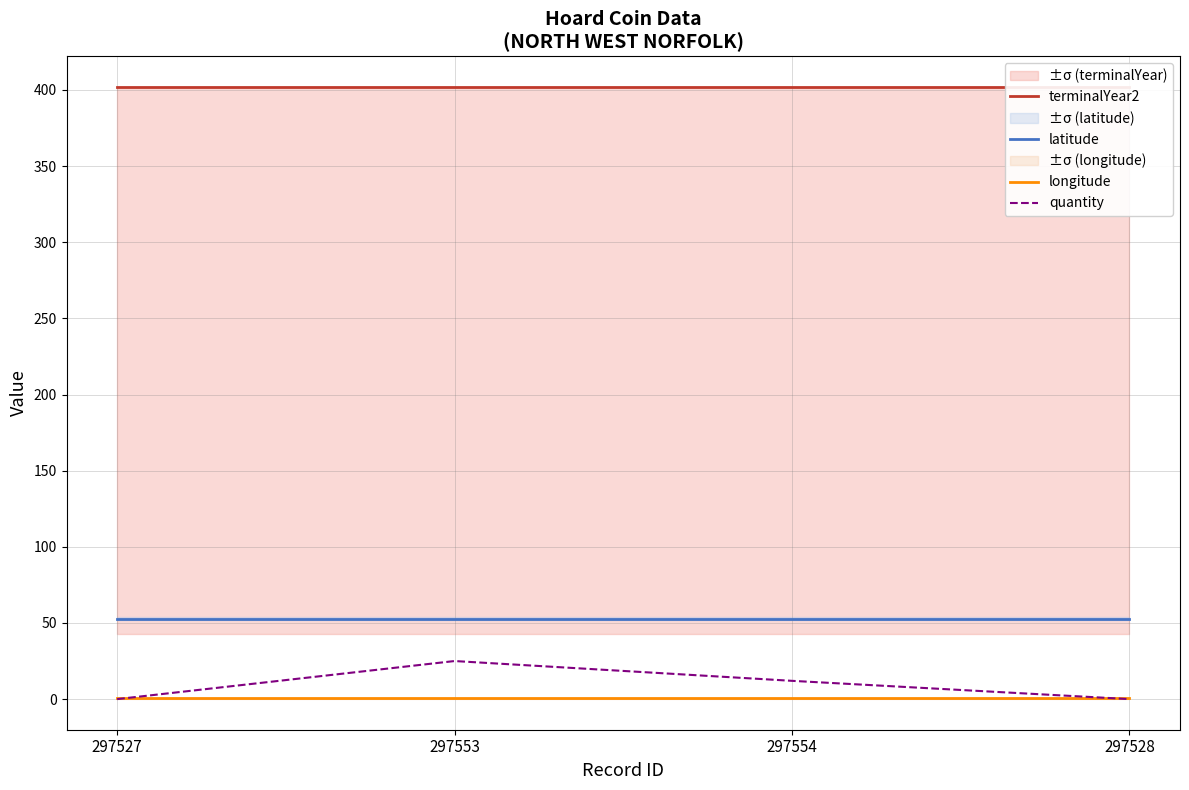

True or false: longitude and terminalYear2 intersect in this chart.

False